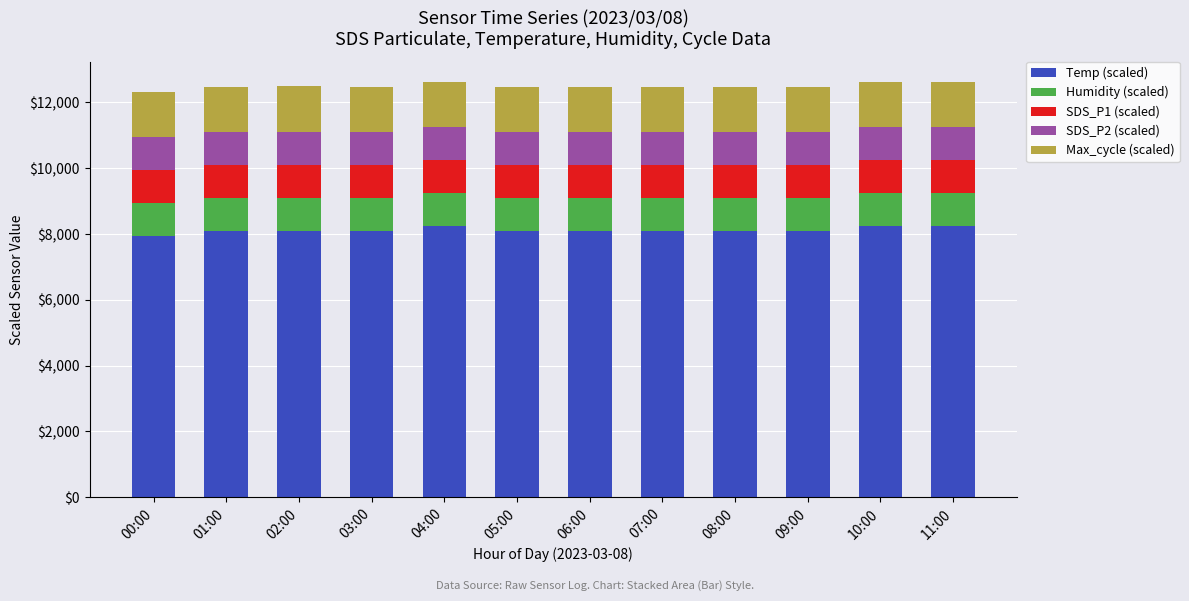

What is the minimum value for Temp (scaled)?

7950.0